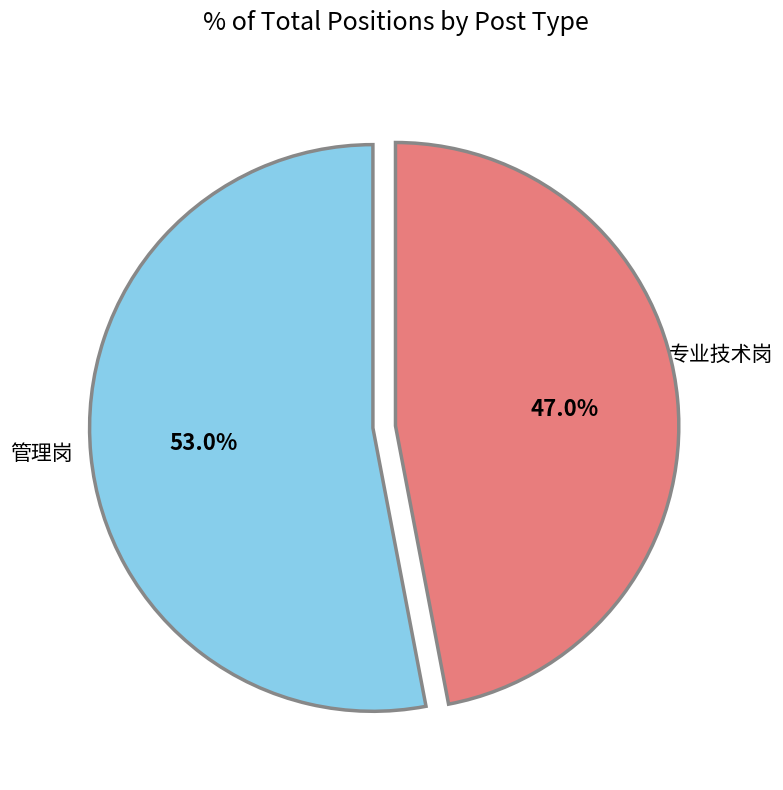

Does any single category account for the majority?

Yes